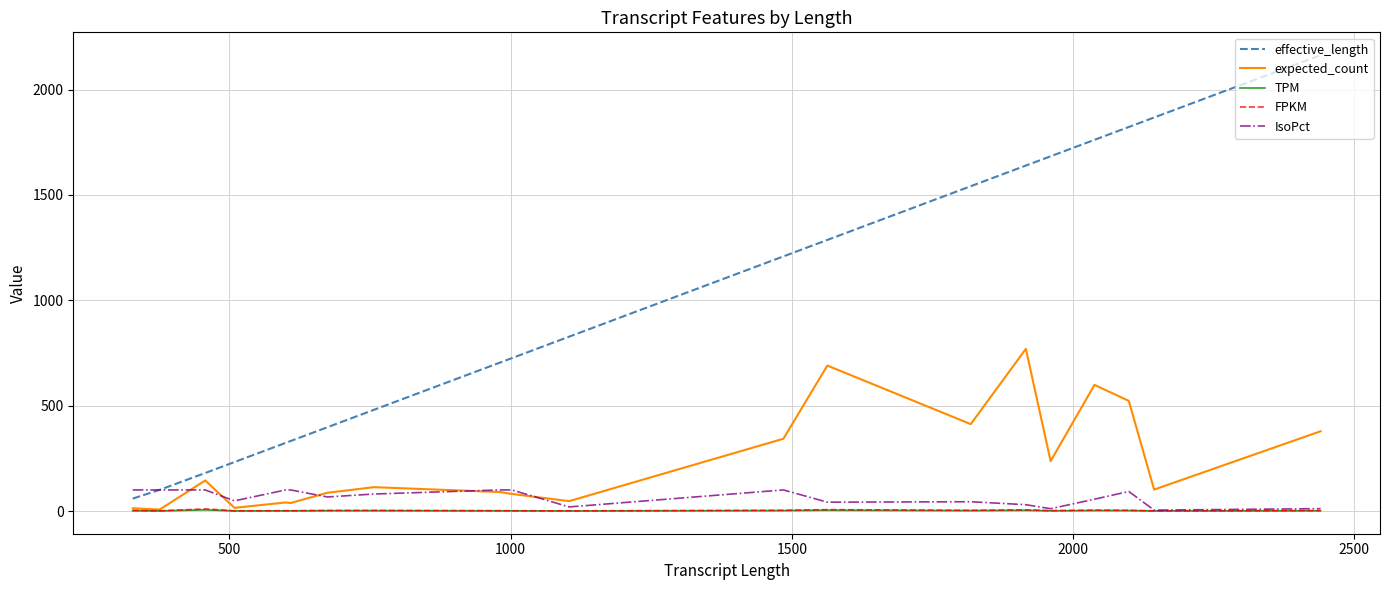

What is the sum of all expected_count values?

4728.7